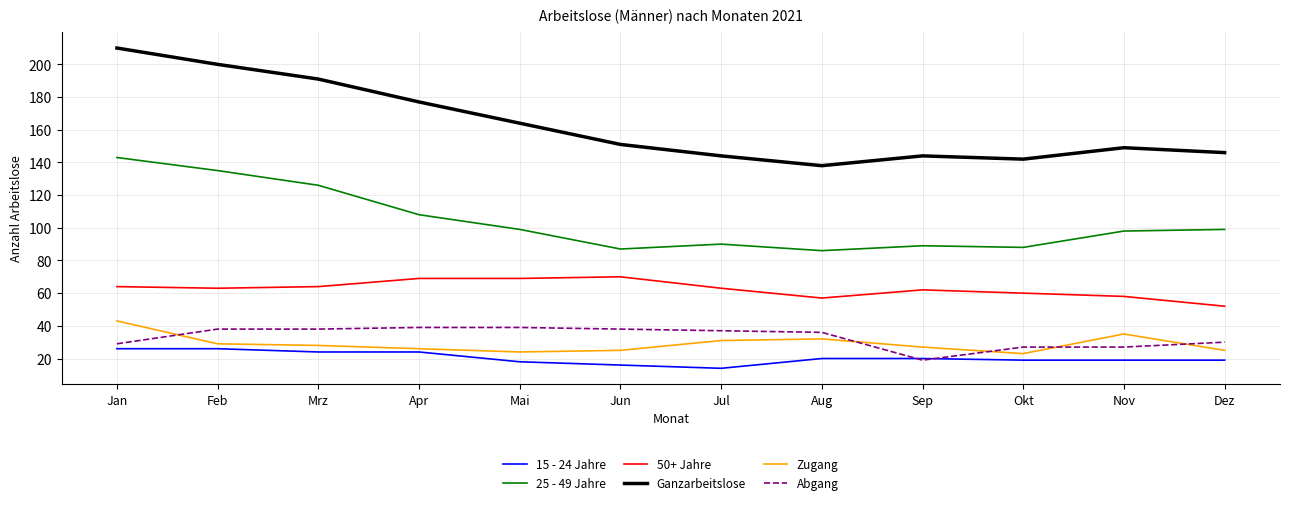

Reading left to right, transcribe all the data shown in this chart.

15 - 24 Jahre: Jan=26	Feb=26	Mrz=24	Apr=24	Mai=18	Jun=16	Jul=14	Aug=20	Sep=20	Okt=19	Nov=19	Dez=19
25 - 49 Jahre: Jan=143	Feb=135	Mrz=126	Apr=108	Mai=99	Jun=87	Jul=90	Aug=86	Sep=89	Okt=88	Nov=98	Dez=99
50+ Jahre: Jan=64	Feb=63	Mrz=64	Apr=69	Mai=69	Jun=70	Jul=63	Aug=57	Sep=62	Okt=60	Nov=58	Dez=52
Ganzarbeitslose: Jan=210	Feb=200	Mrz=191	Apr=177	Mai=164	Jun=151	Jul=144	Aug=138	Sep=144	Okt=142	Nov=149	Dez=146
Zugang: Jan=43	Feb=29	Mrz=28	Apr=26	Mai=24	Jun=25	Jul=31	Aug=32	Sep=27	Okt=23	Nov=35	Dez=25
Abgang: Jan=29	Feb=38	Mrz=38	Apr=39	Mai=39	Jun=38	Jul=37	Aug=36	Sep=19	Okt=27	Nov=27	Dez=30